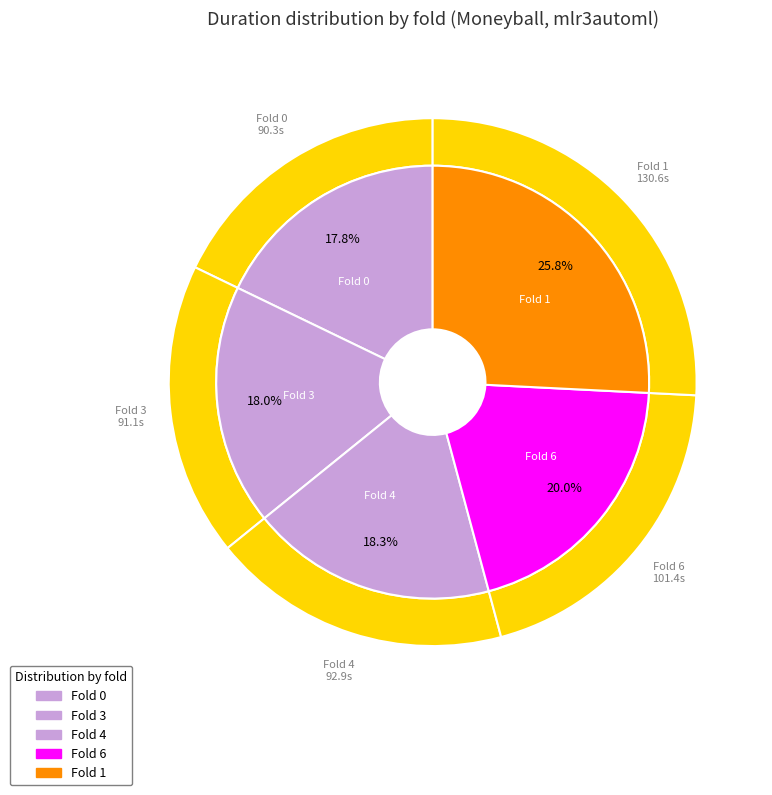

What percentage is the 1 slice, to the nearest percent?

26%